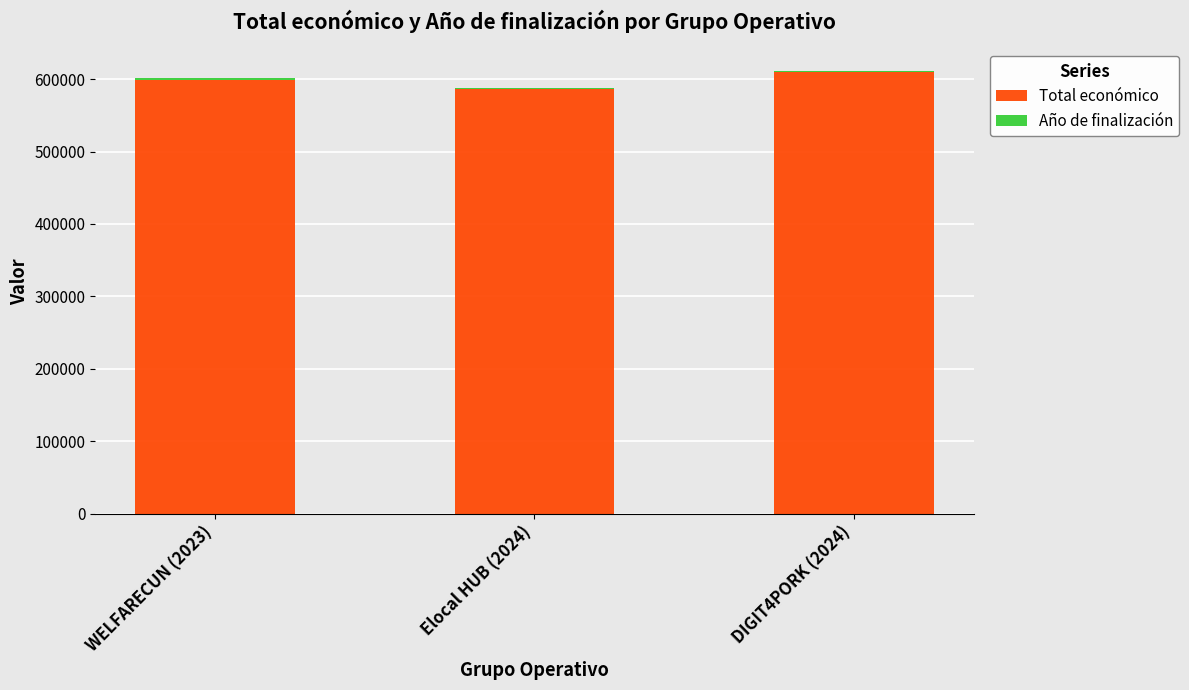

What is the minimum value for Total económico?

586120